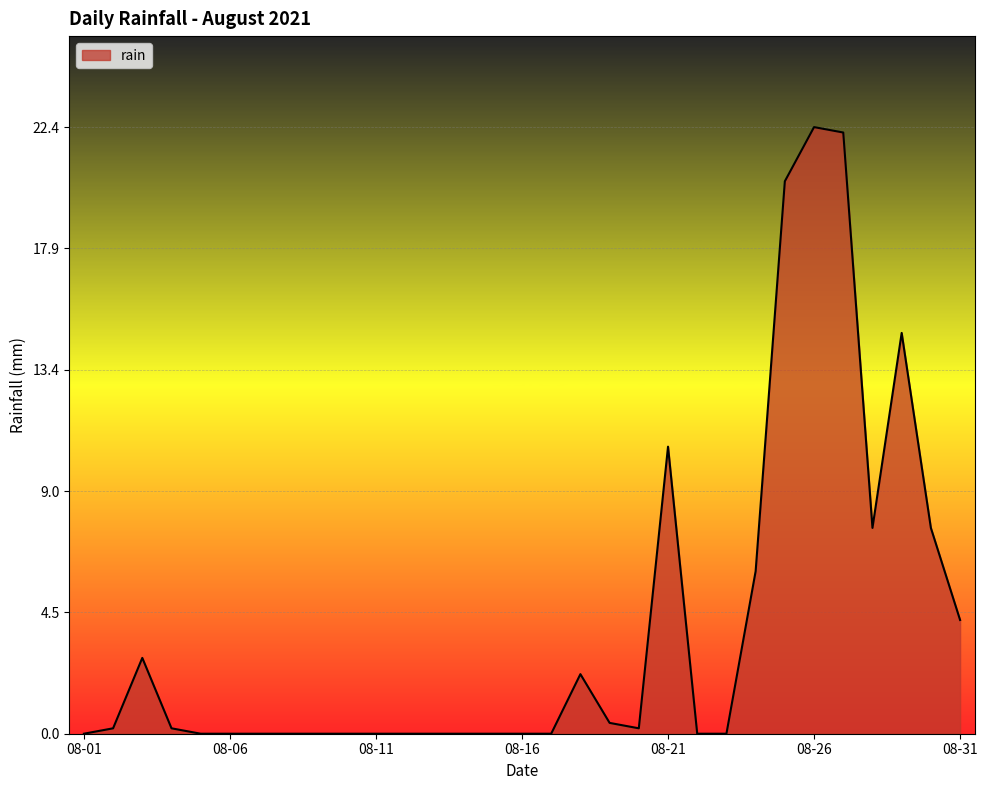

What is the maximum value shown in the chart?

22.4